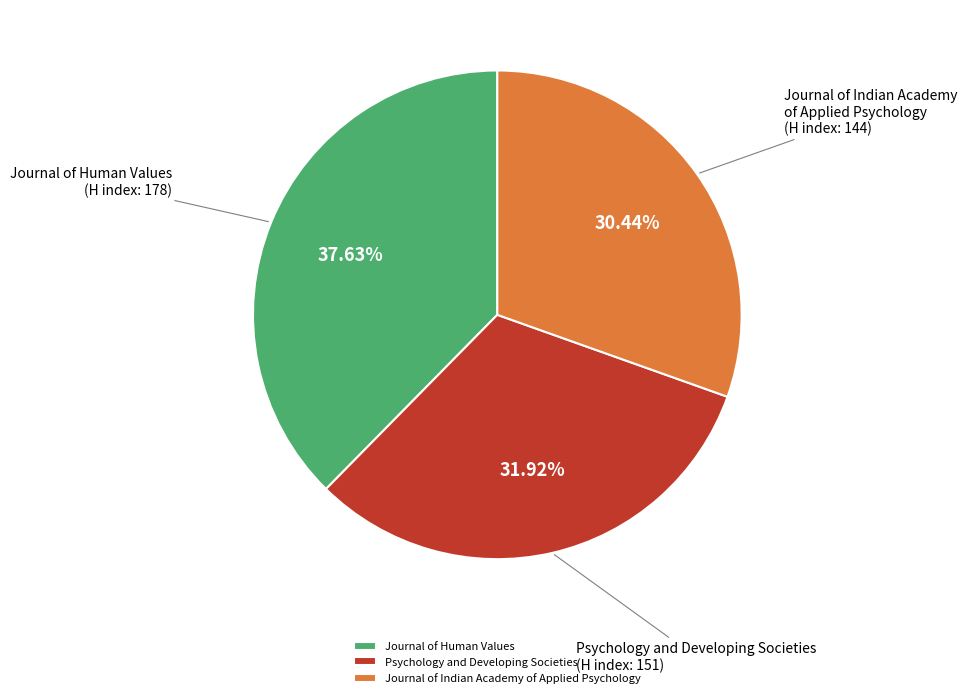

How many segments does this pie chart have?

3